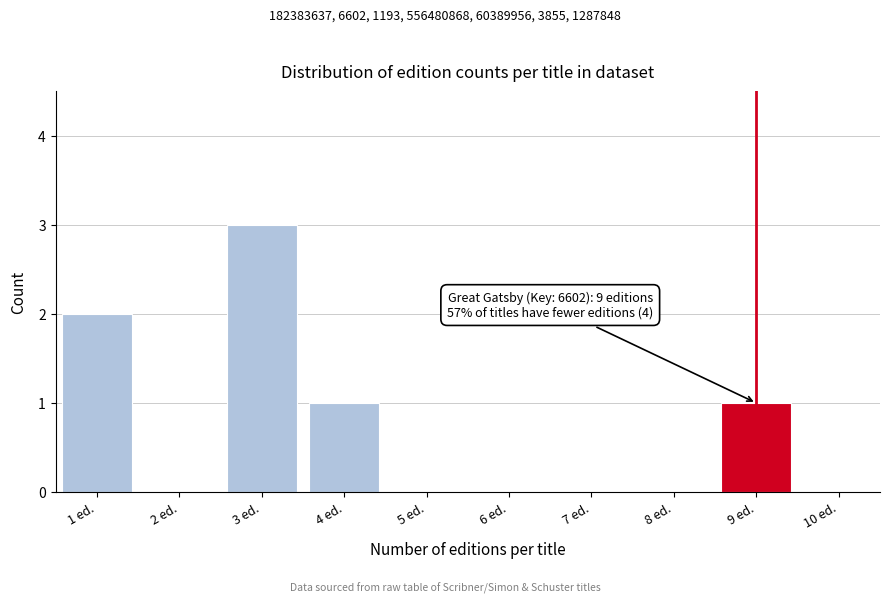

Over which range of the x-axis is the bar tallest?

2.5 to 3.5